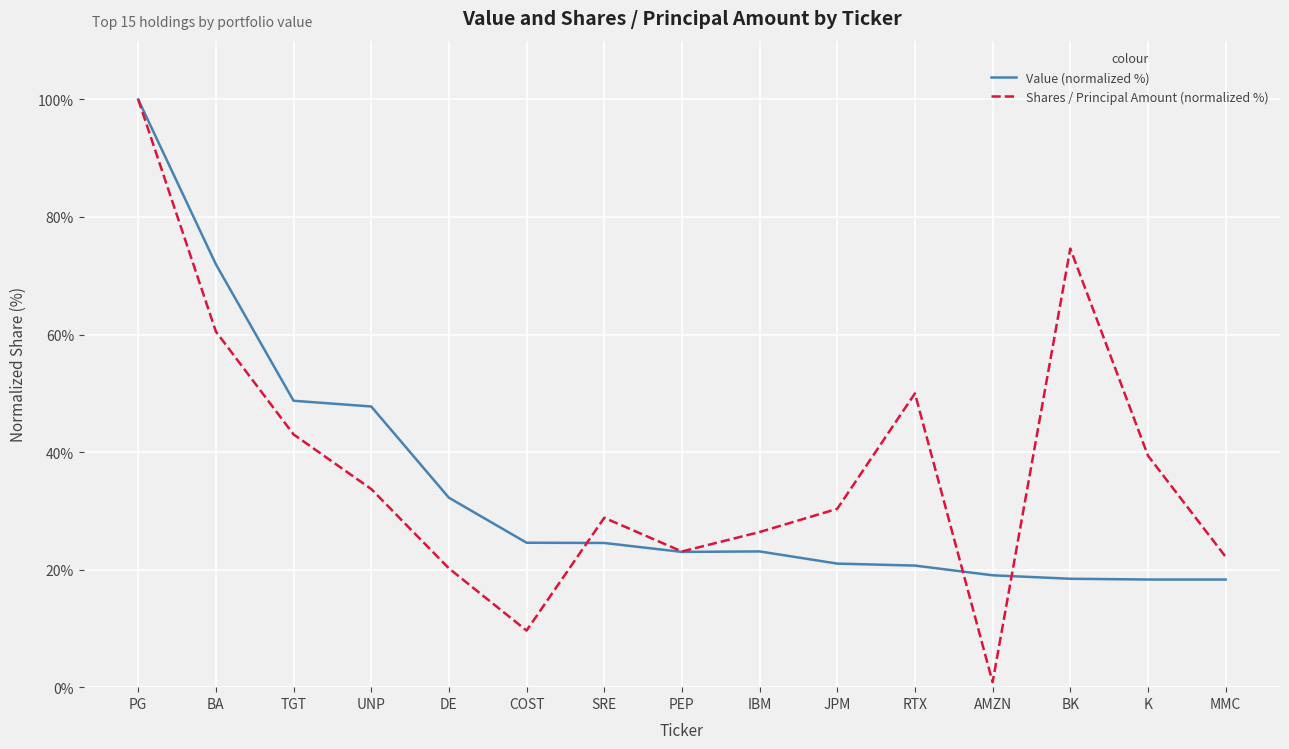

Which series has the largest range (max minus min)?

Shares / Principal Amount (normalized %)